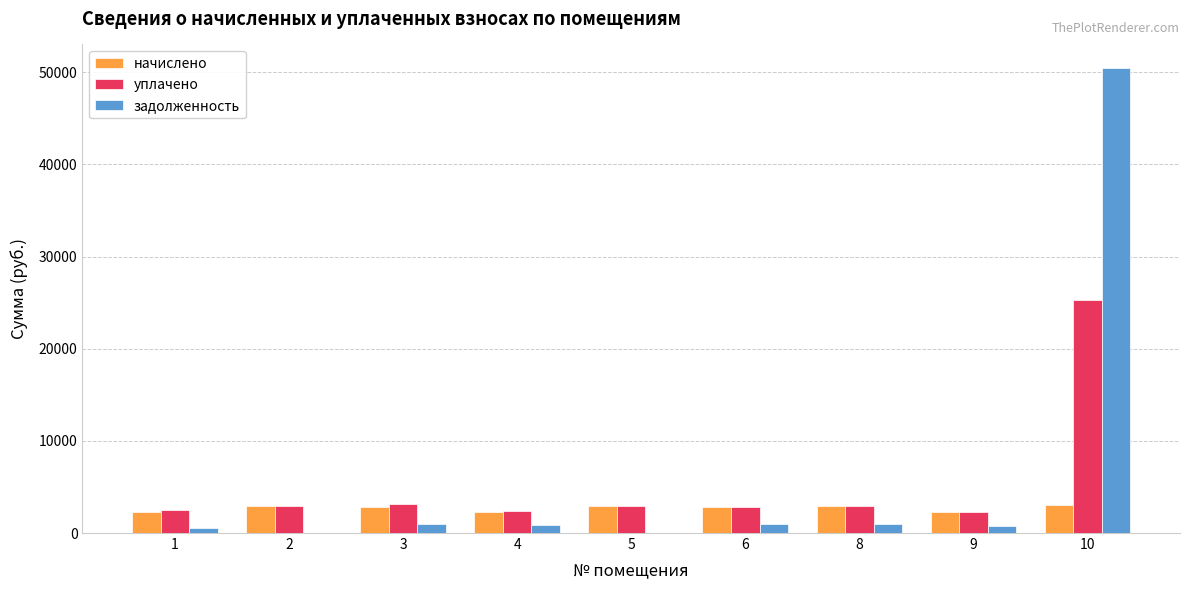

Is the value of задолженность at 3 greater than the value of уплачено at 3?

No